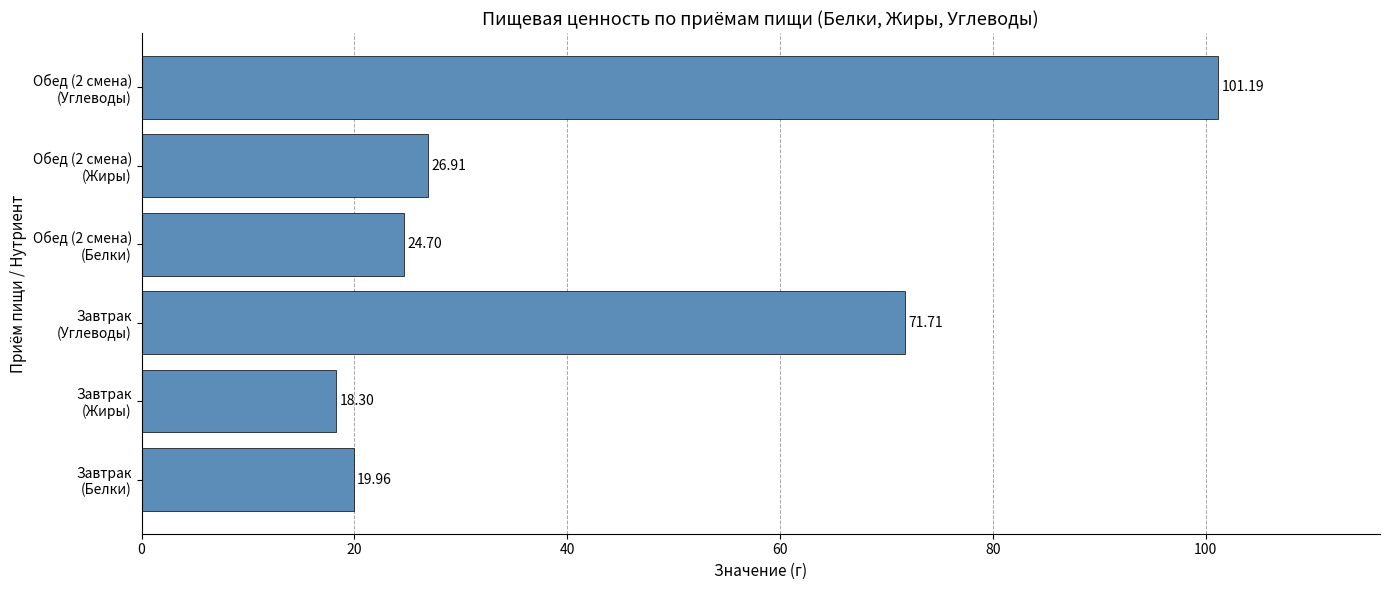

What is the sum of all values?

262.8